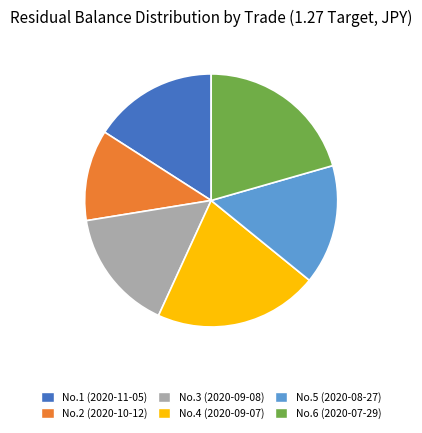

Combined, do No.5 (2020-08-27) and No.2 (2020-10-12) account for over 50%?

No